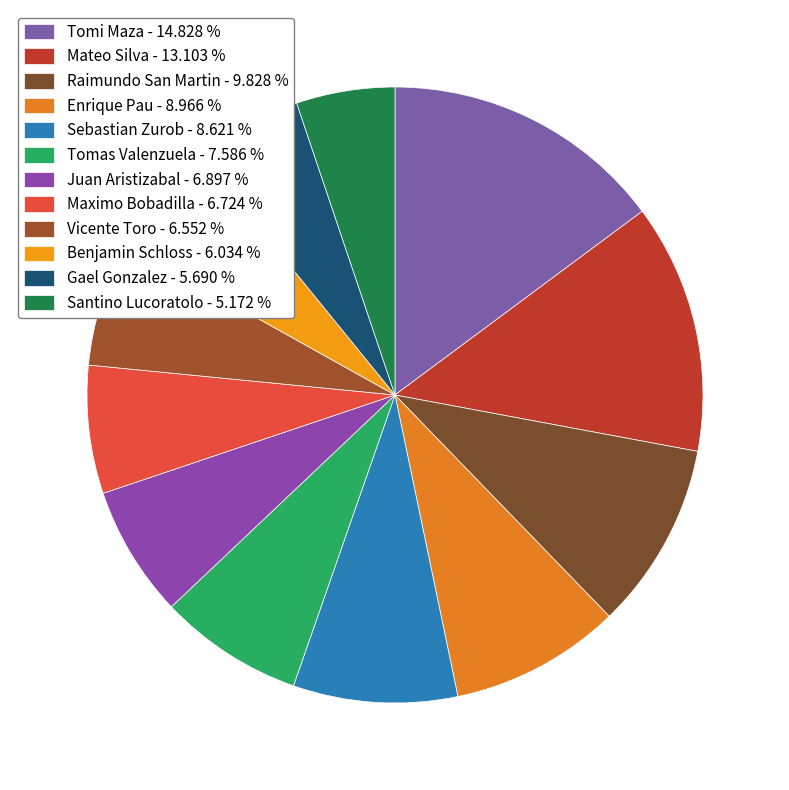

Is Tomi Maza the majority of the pie?

No